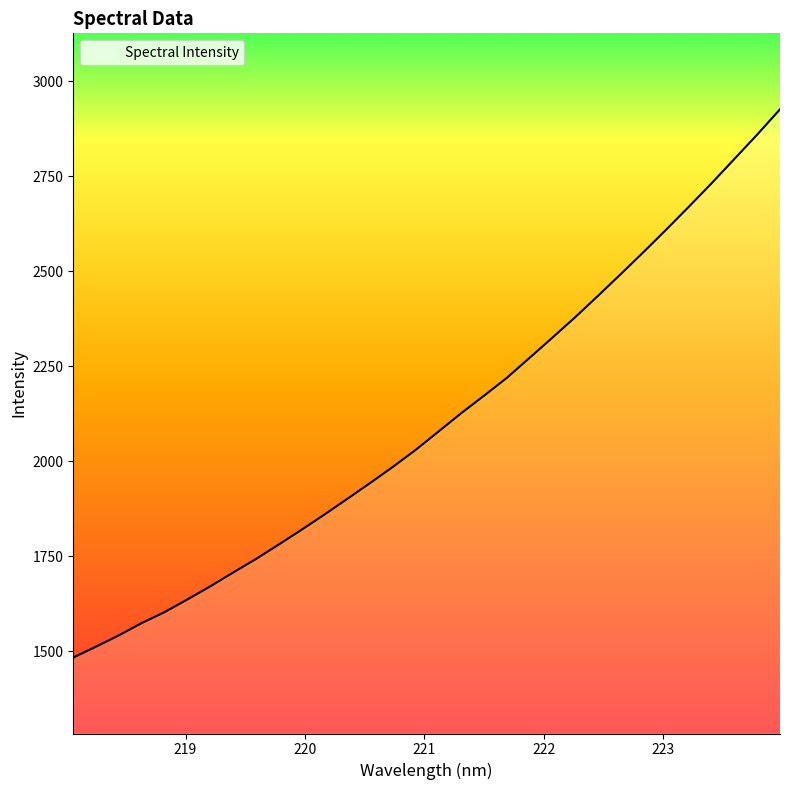

What is the greatest value displayed?

2926.1